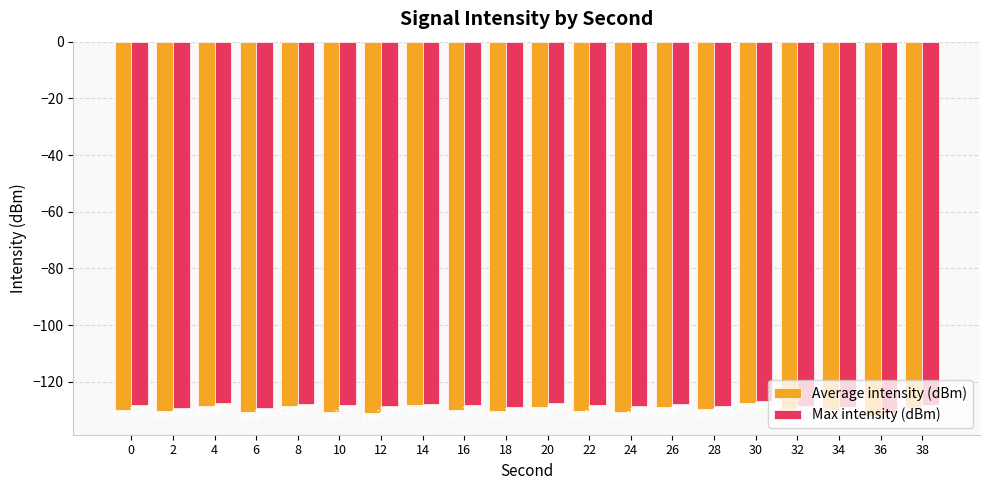

The Average intensity (dBm) series shows -128.6 at 8. True or false?

True